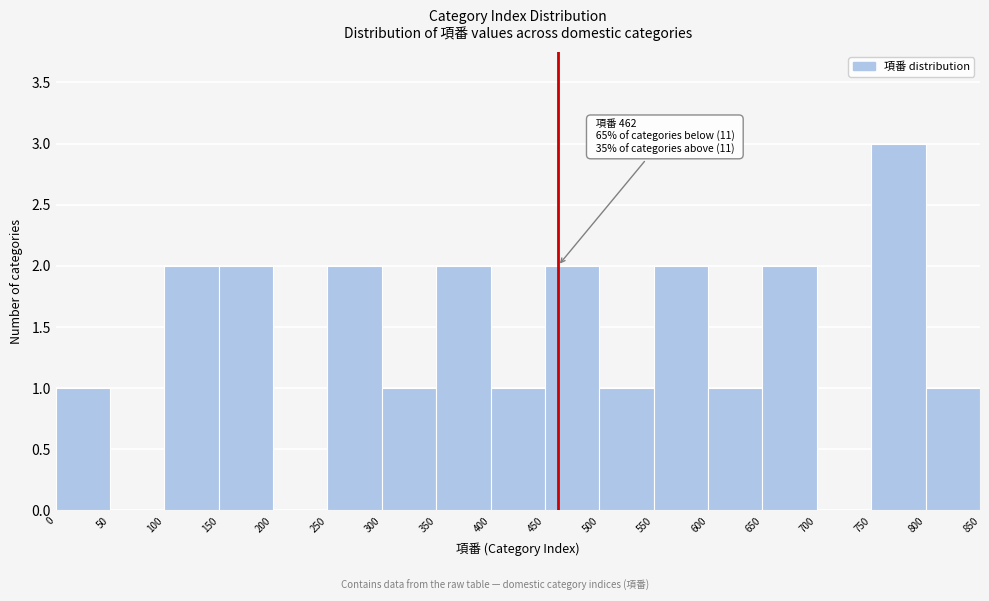

Over which range of the x-axis is the bar tallest?

750 to 800